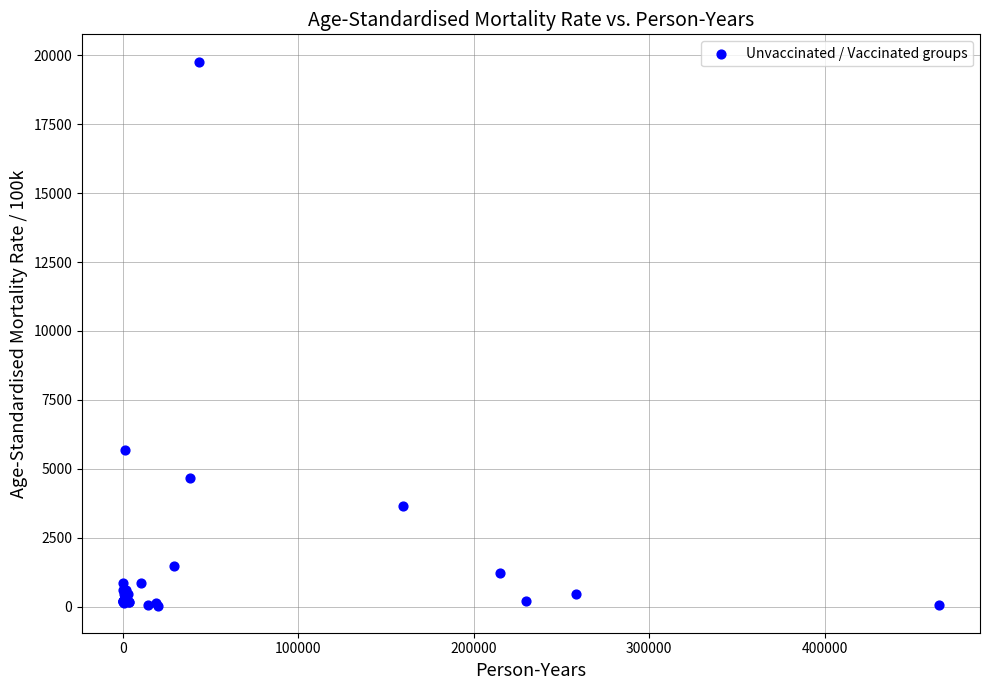

What Y value in the scatter plot is closest to 9907?

5666.1